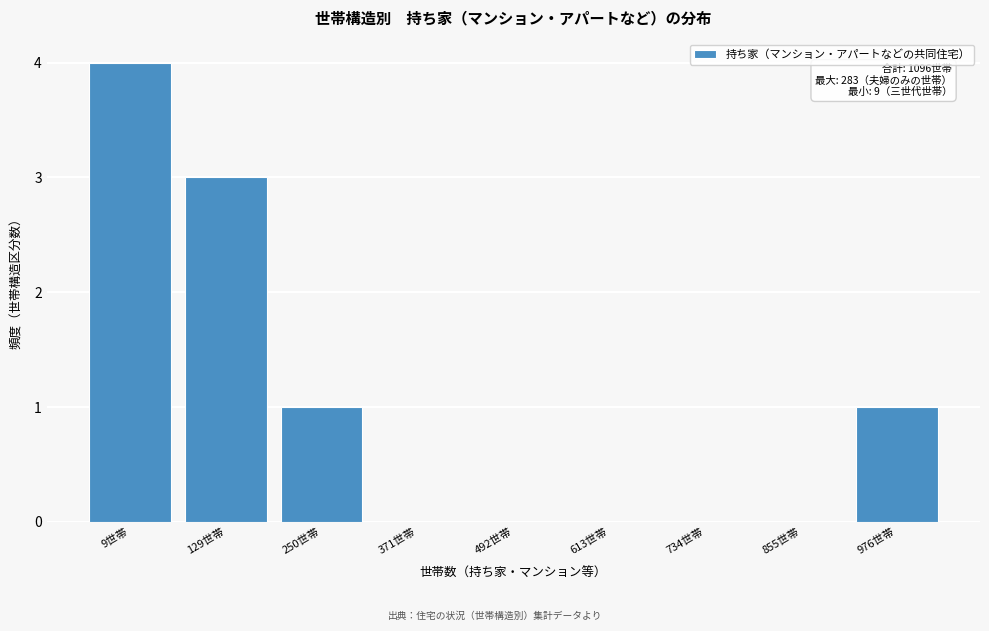

Reading left to right, transcribe all the data shown in this chart.

9世帯=4	129世帯=3	250世帯=1	371世帯=0	492世帯=0	613世帯=0	734世帯=0	855世帯=0	976世帯=1